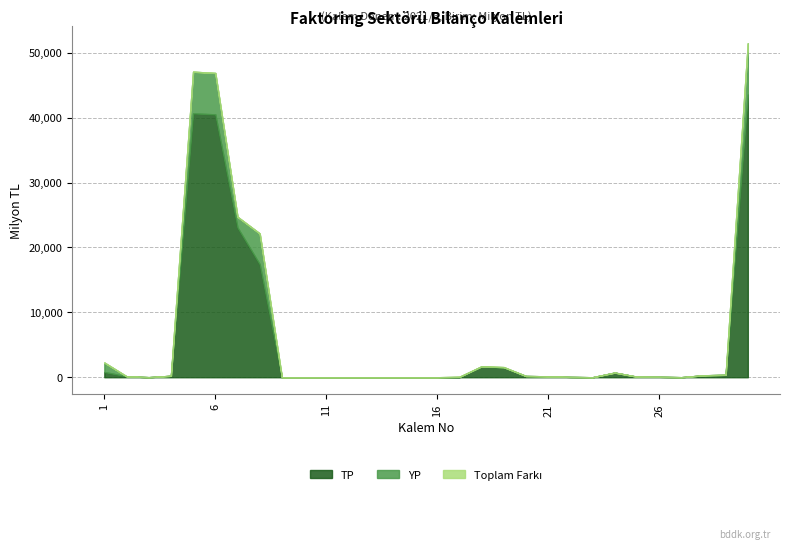

What is the sum of all TP values?

171535